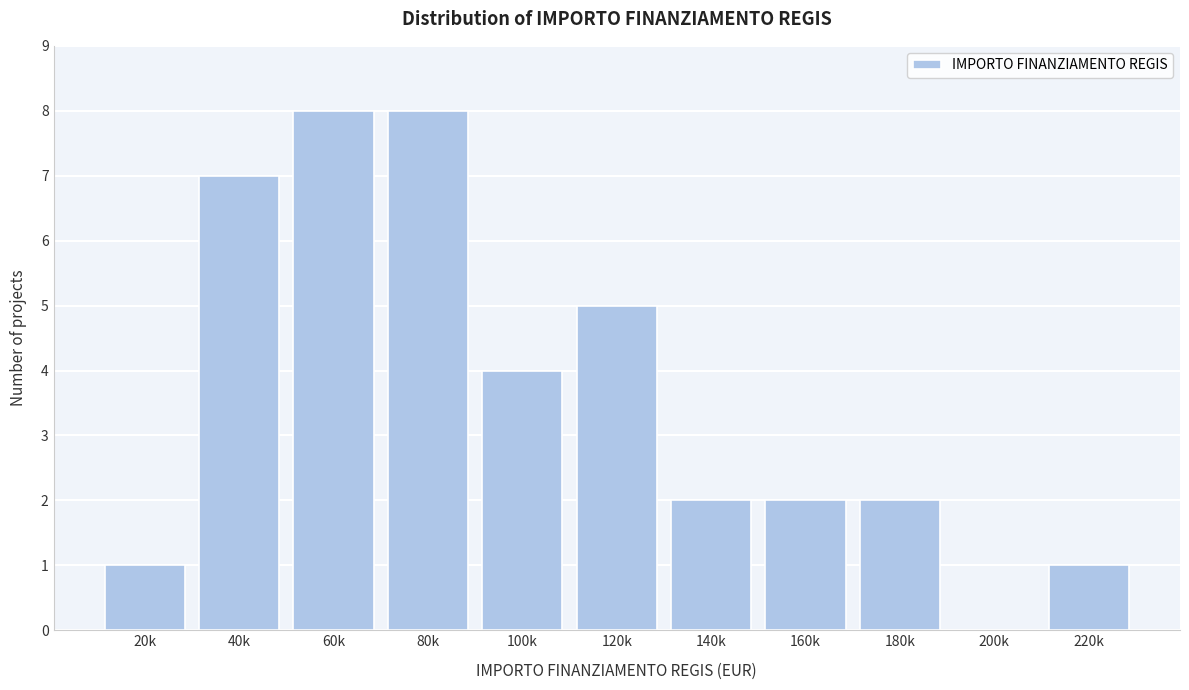

Reading right to left, extract all data points from this chart.

220k=1	200k=0	180k=2	160k=2	140k=2	120k=5	100k=4	80k=8	60k=8	40k=7	20k=1